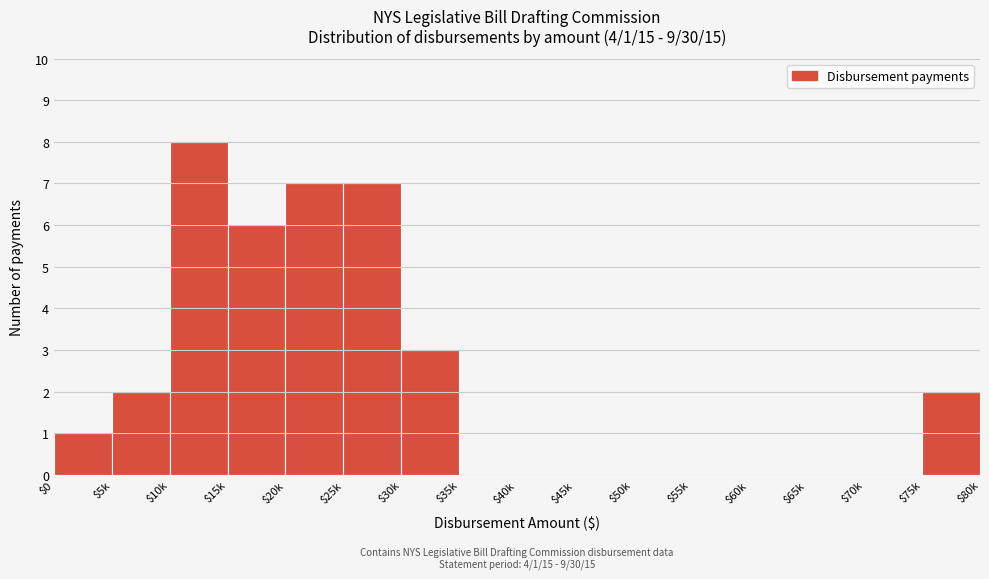

Which category has the highest value across all series?

$10k